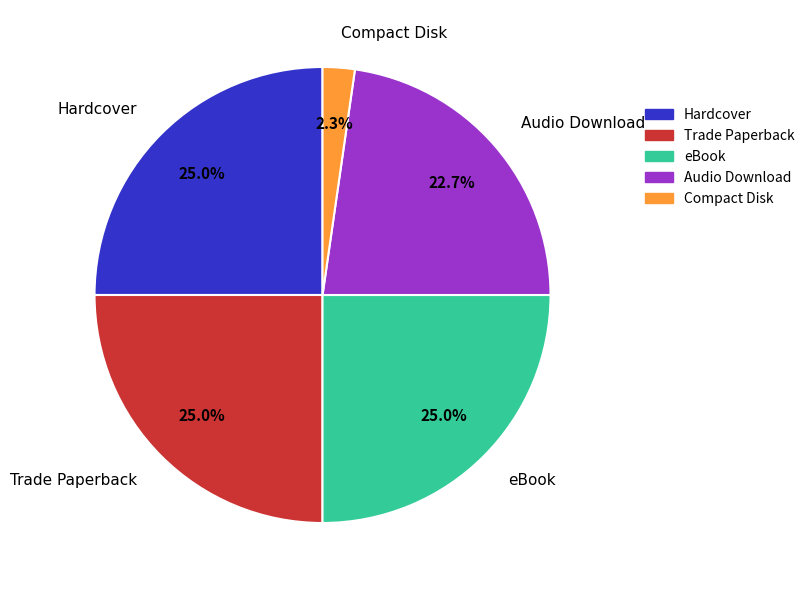

True or false: eBook accounts for 25% of the total.

True